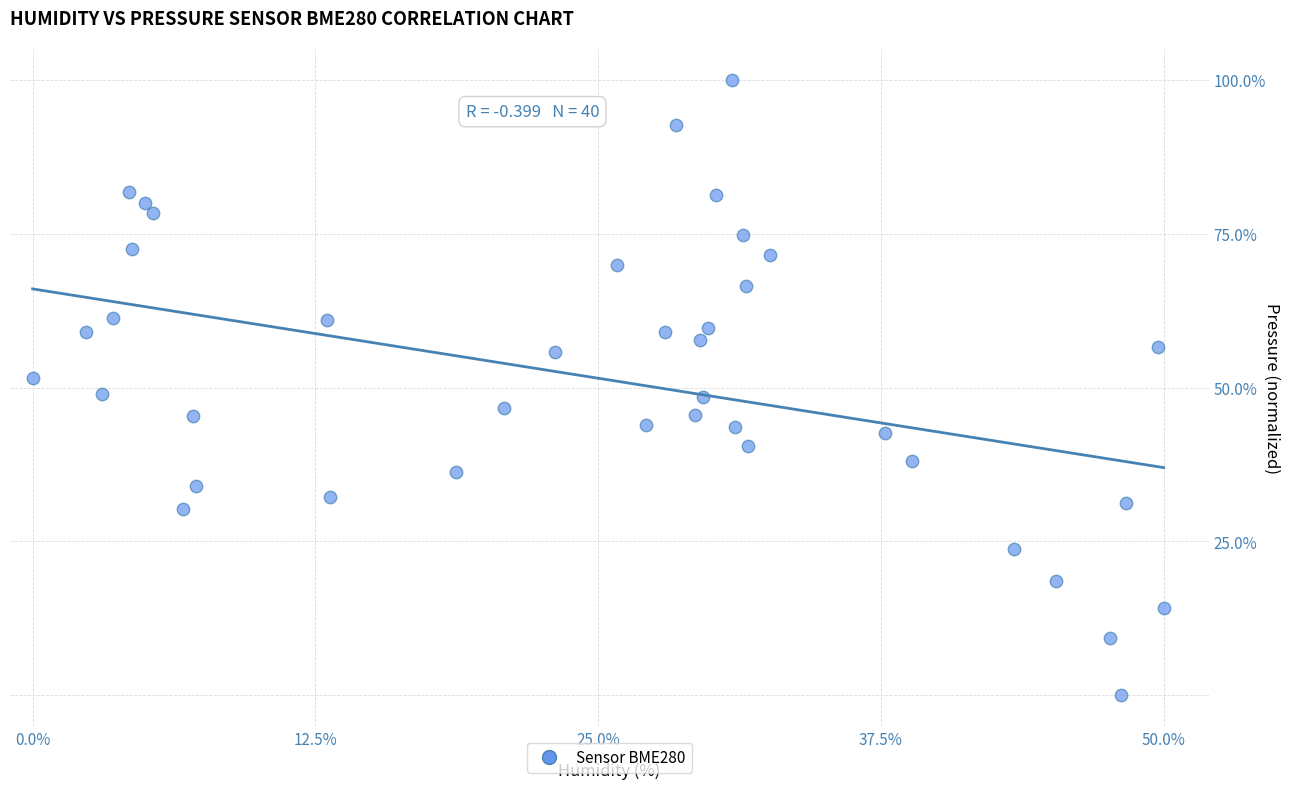

What is the range of Y values (max minus min)?

100.0